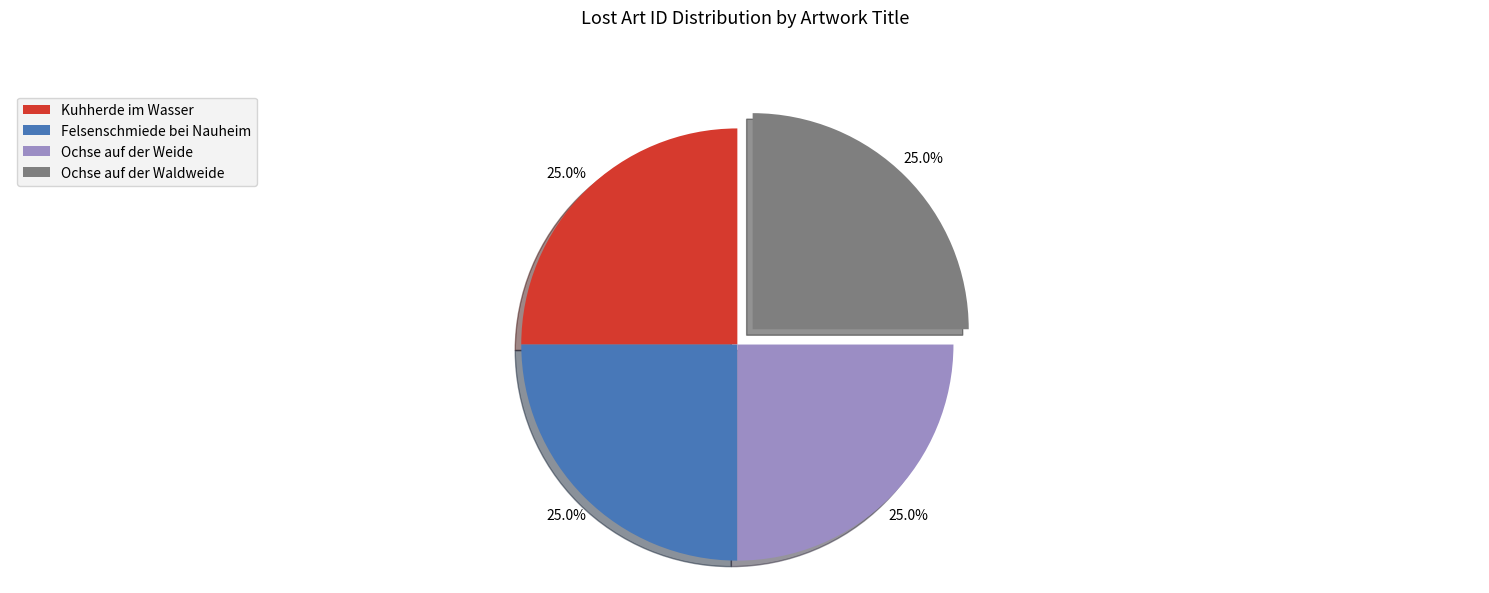

What is the ratio of the value at Kuhherde im Wasser to the value at Ochse auf der Weide?

1.0